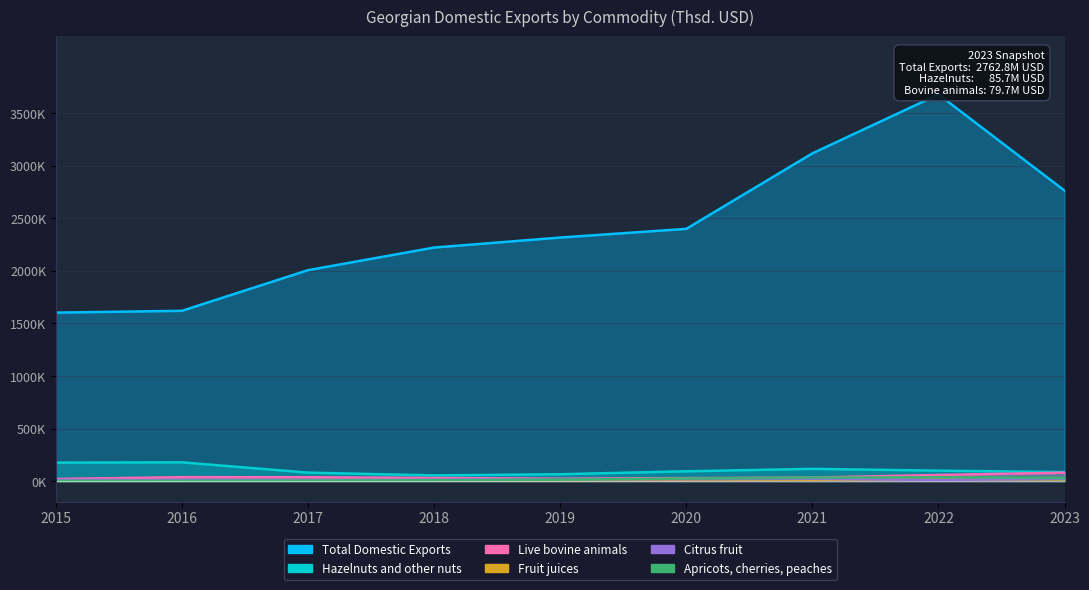

Where is Citrus fruit nearest to the value 16?

2019